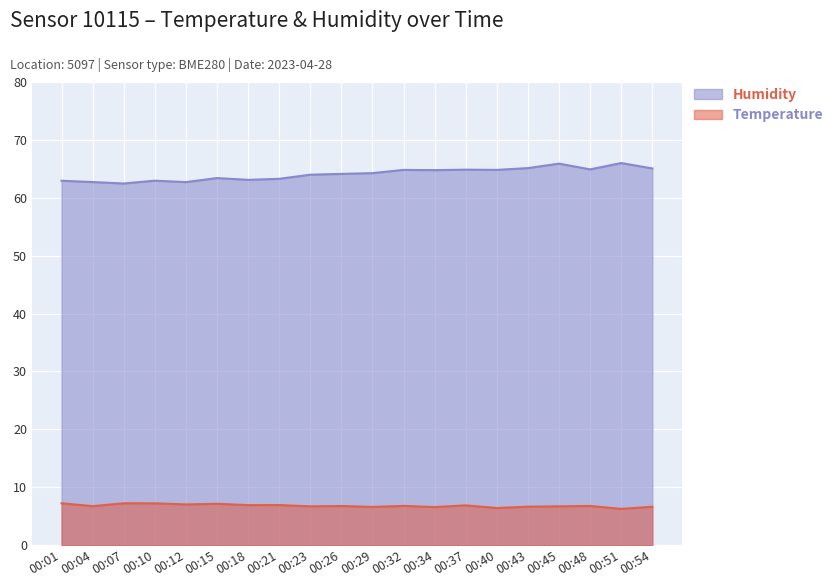

List the labels in order of Humidity value, largest first.

00:51, 00:45, 00:43, 00:54, 00:48, 00:37, 00:32, 00:40, 00:34, 00:29, 00:26, 00:23, 00:15, 00:21, 00:18, 00:10, 00:01, 00:04, 00:12, 00:07